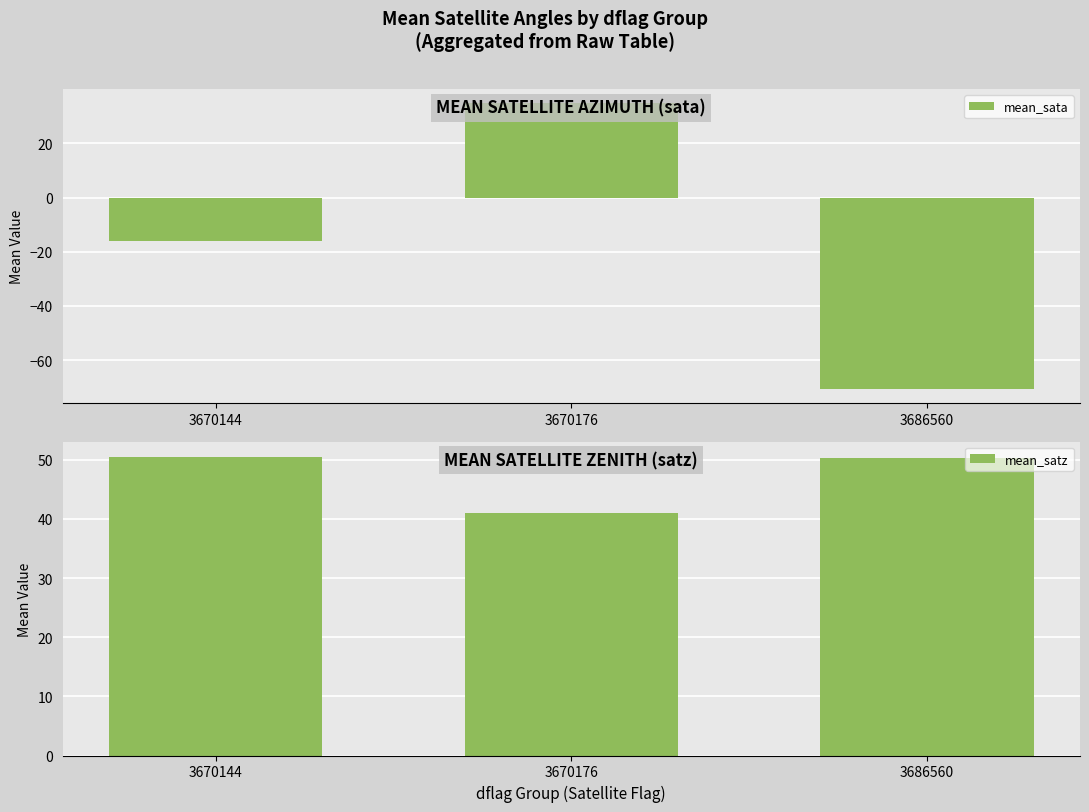

What is the total value across all series at 3686560?

-20.2